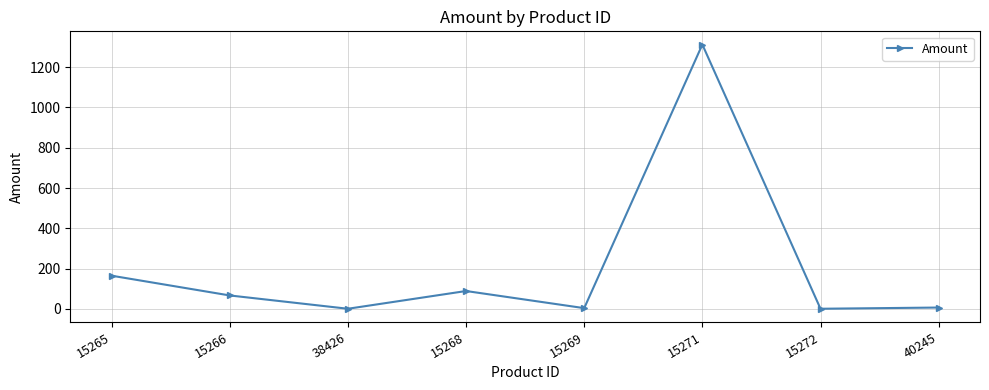

What is the smallest value displayed?

1